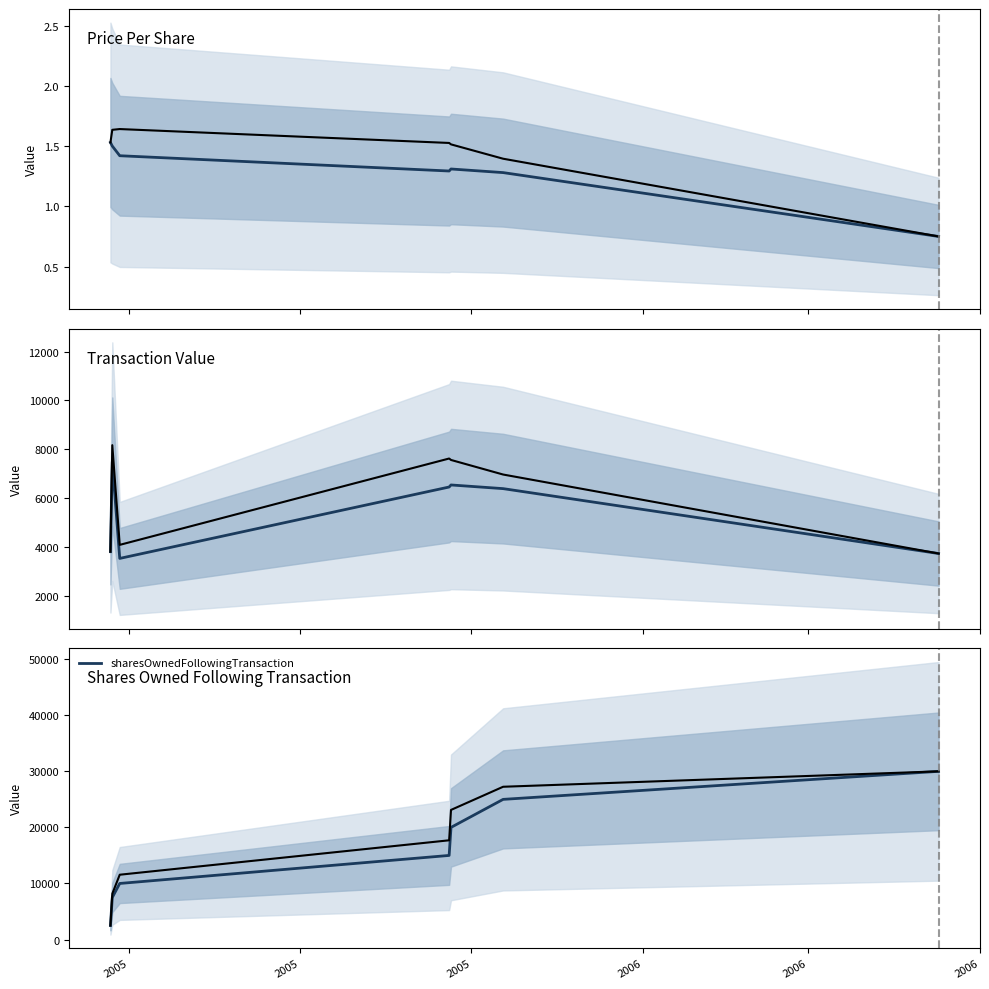

List the series in order of their overall mean, lowest first.

transactionPricePerShare, transactionValue, sharesOwnedFollowingTransaction